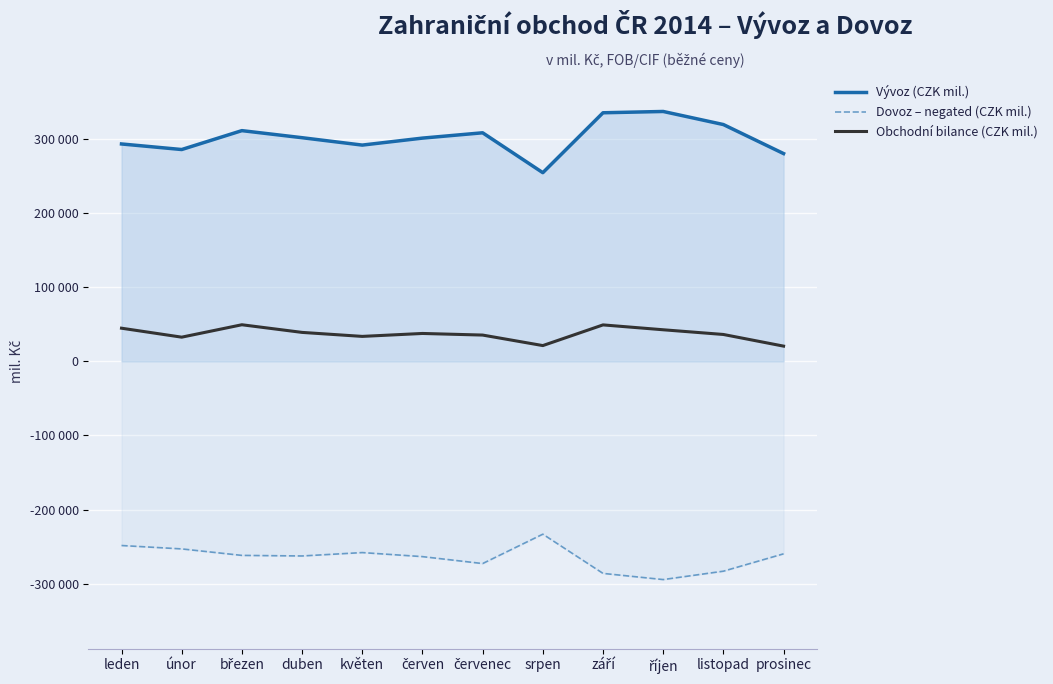

What is the sum of all Obchodní bilance (CZK mil.) values?

440970